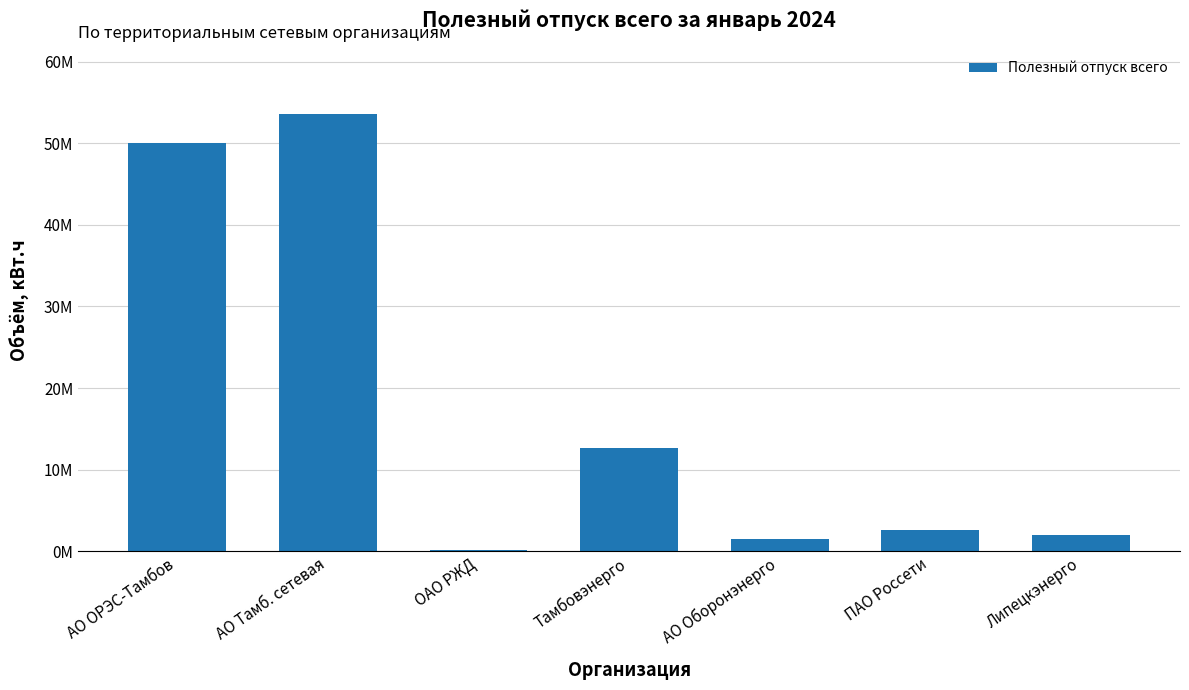

Reading left to right, transcribe all the data shown in this chart.

50069496.0	53595886.7	200316.0	12637777.5	1513186.0	2559703.0	1941439.0